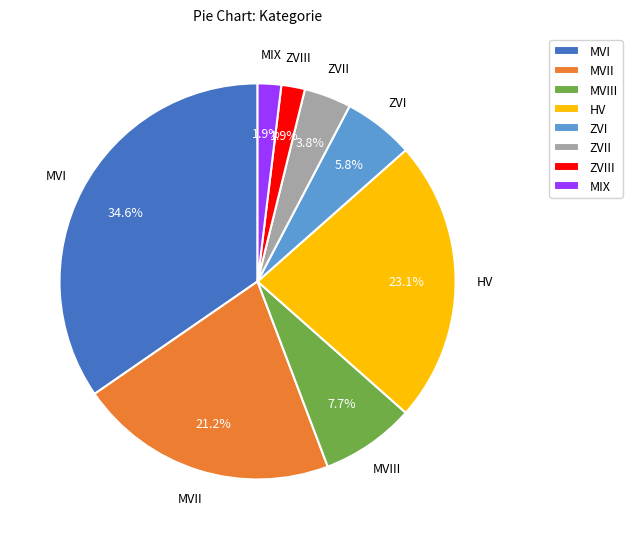

Between MIX and MVI, which is larger?

MVI